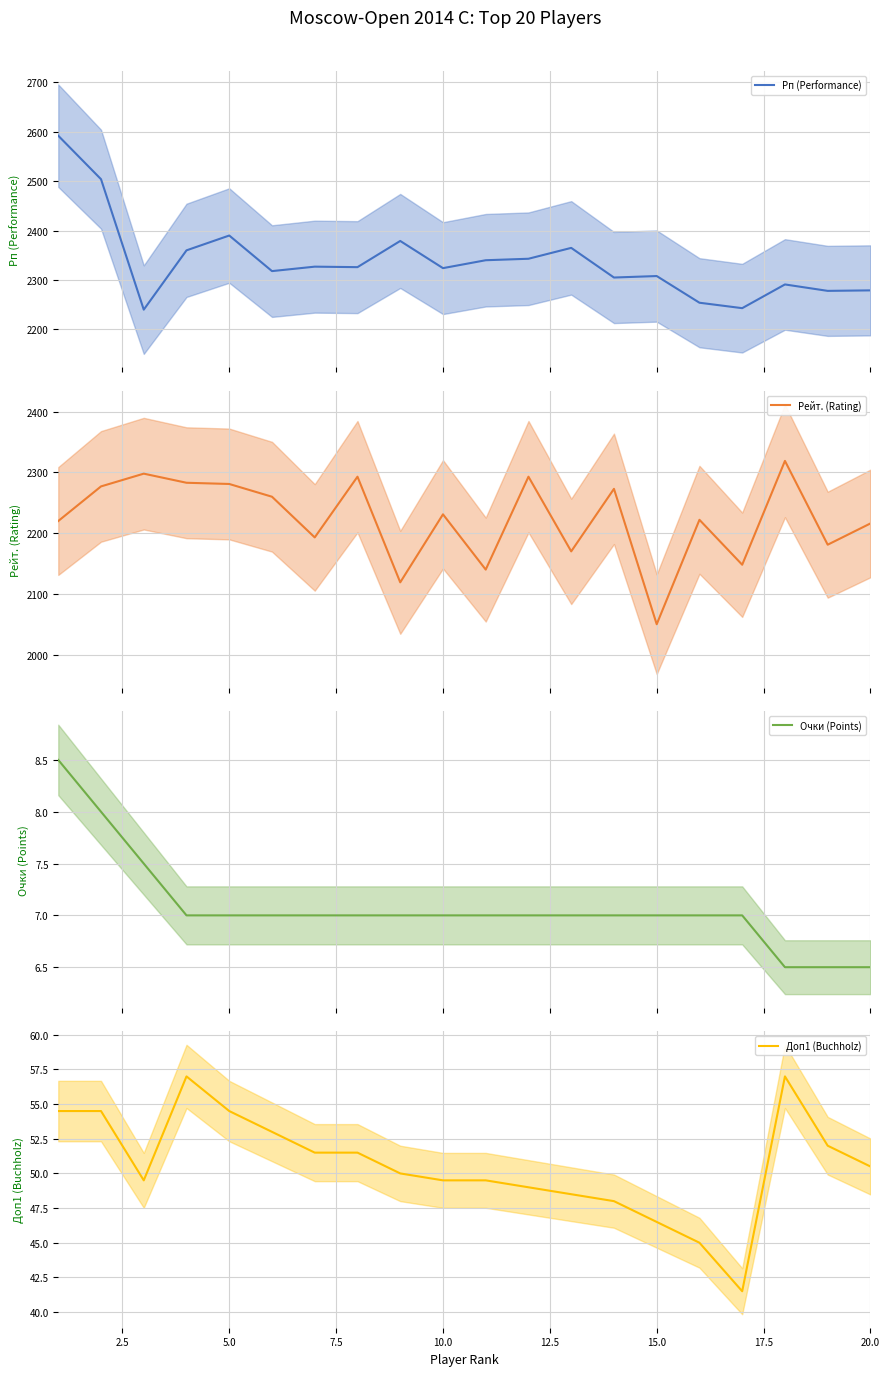

What is the lowest value of the Рейт. (Rating) series?

2050